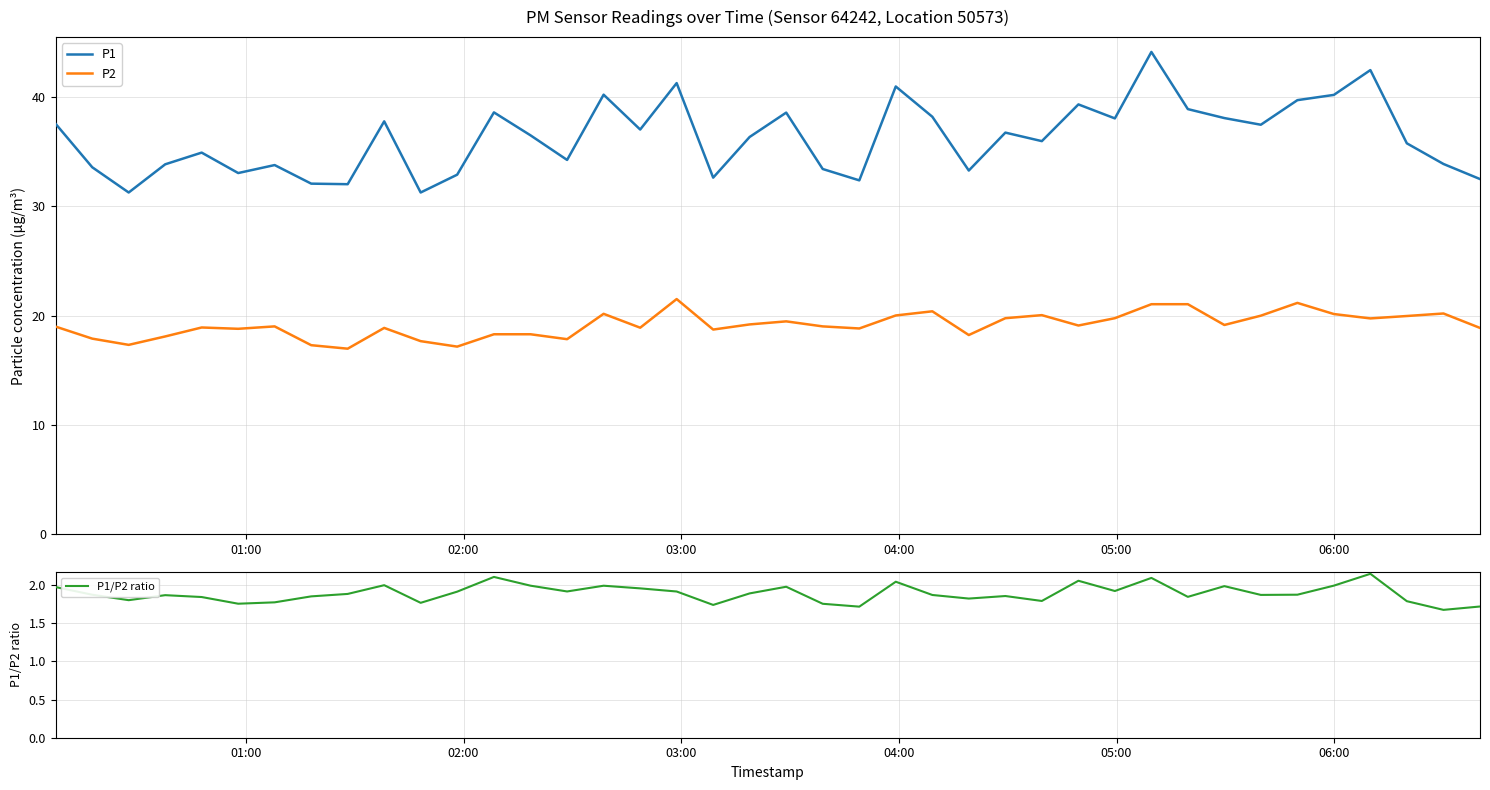

How many values in the P2 series are below 19?

18